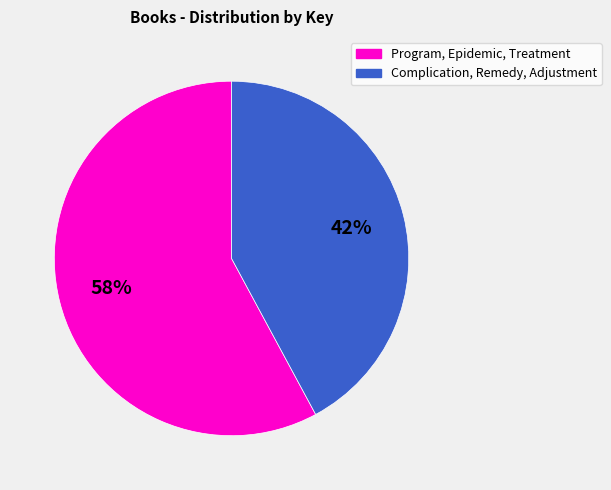

To the nearest percent, what is the difference between the largest and smallest slice percentages?

16%